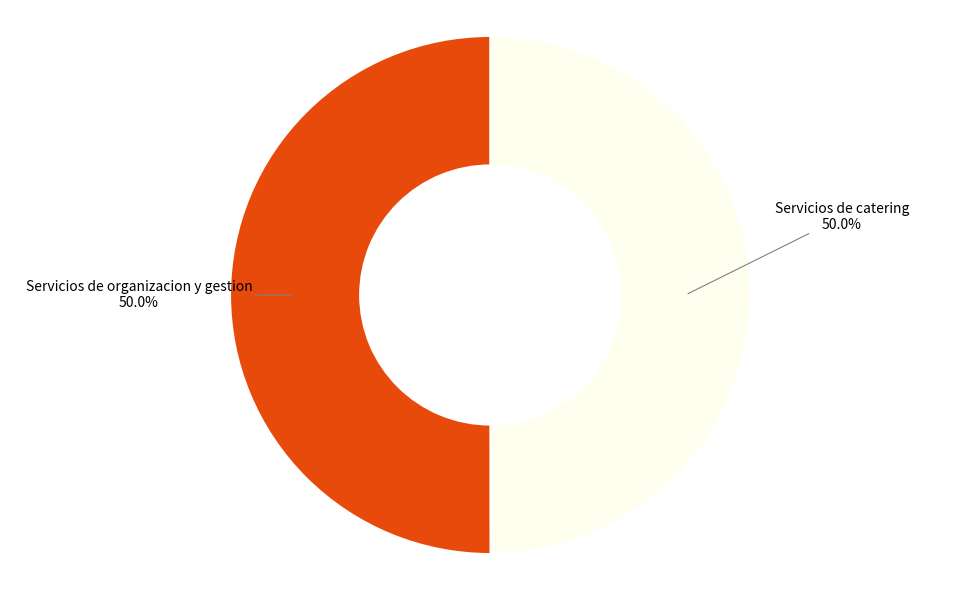

How much of the chart is everything except Servicios de organizacion y gestion?

50.0%